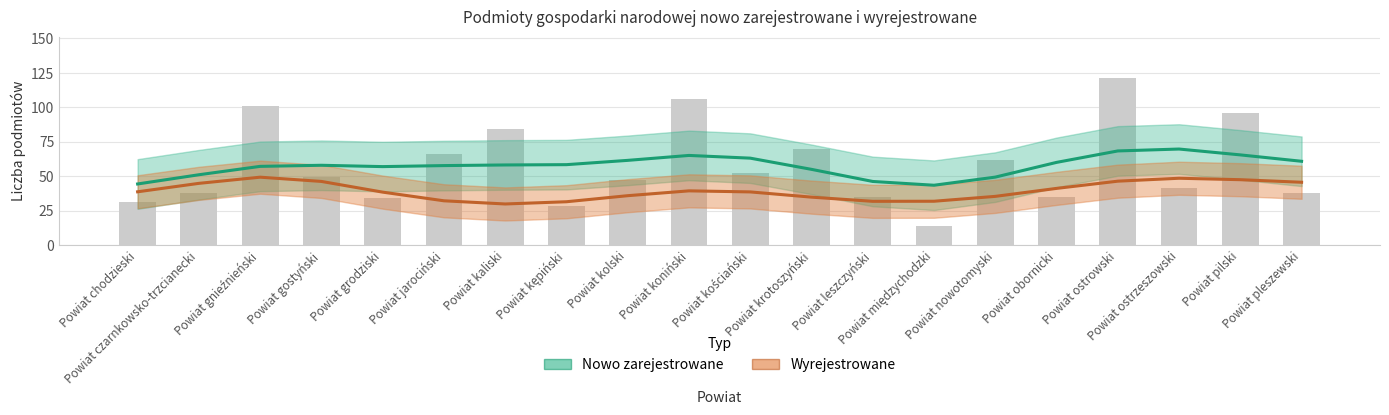

What is the value of the 12th bar from the left?

70